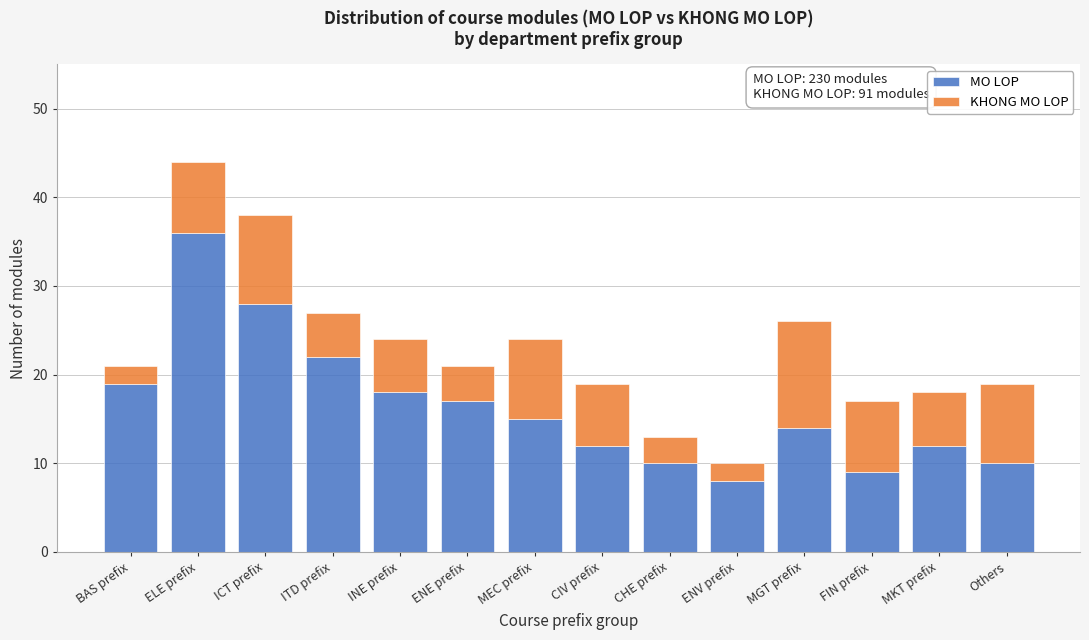

Reading left to right, what are the values for MO LOP?

19	36	28	22	18	17	15	12	10	8	14	9	12	10